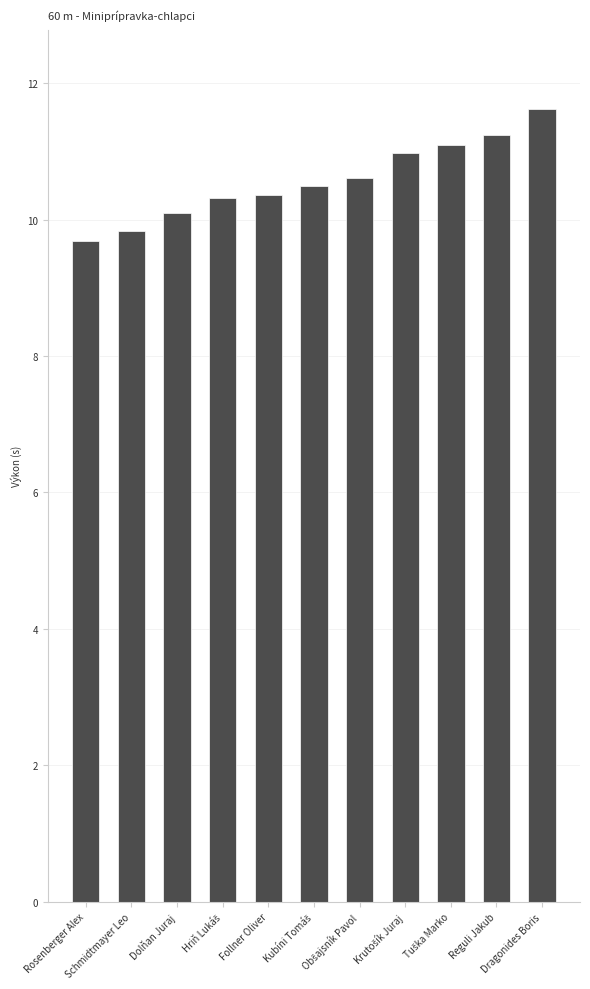

Approximately how many times larger is the value at Dolňan Juraj compared to Reguli Jakub?

0.9